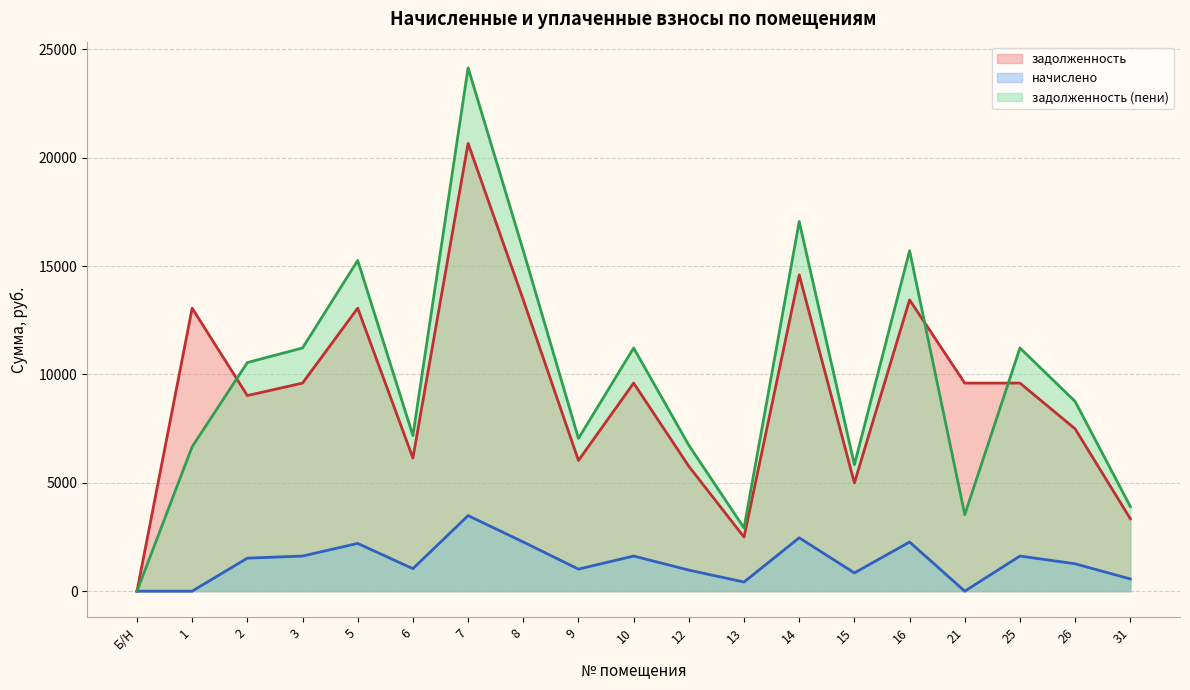

What is the label of the 2nd point from the left?

1